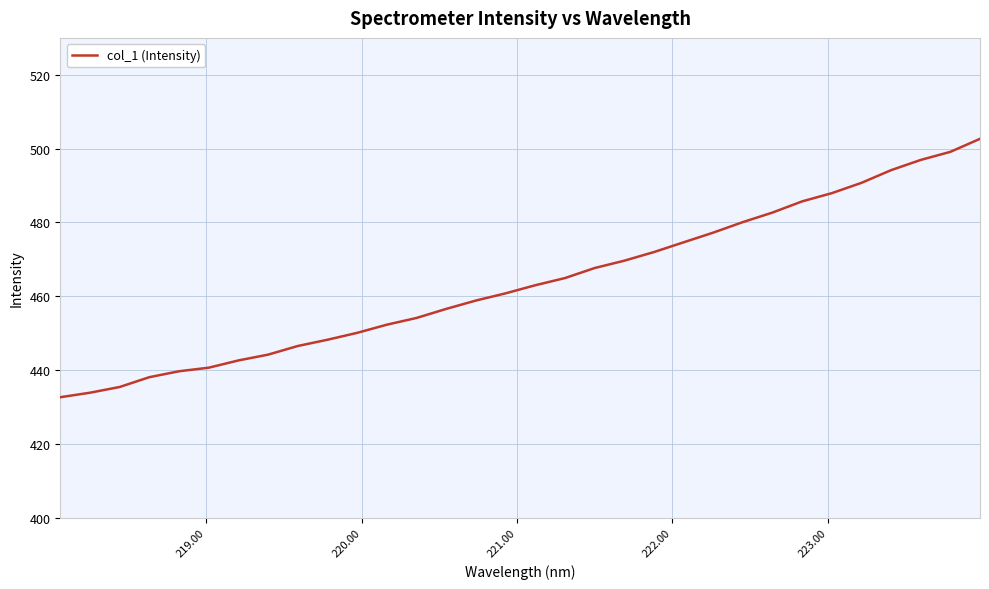

What is the difference between the maximum and minimum values?

70.0